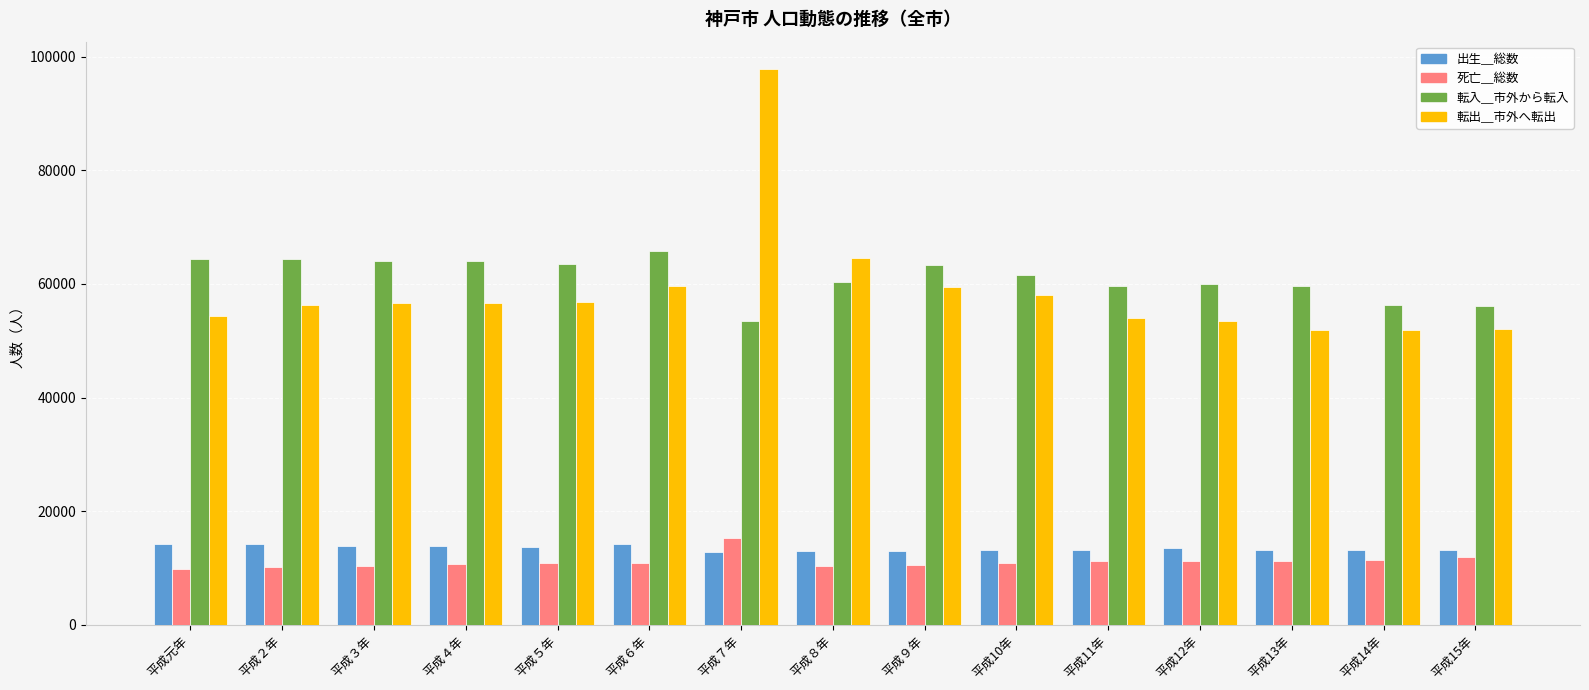

Where is 転出＿市外へ転出 nearest to the value 74849?

平成８年